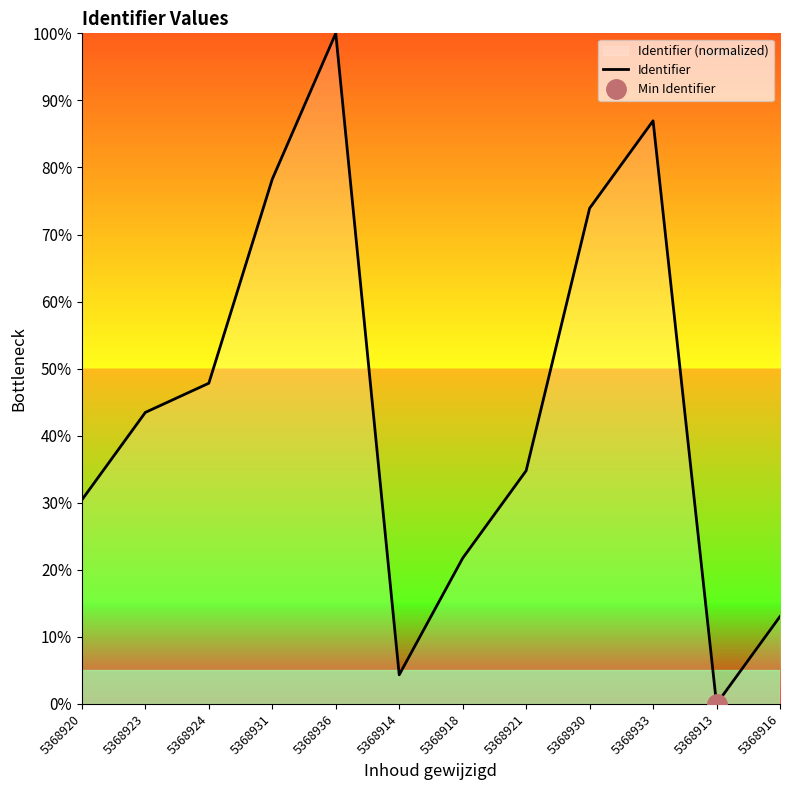

How many points are lower than both their immediate neighbors (excluding endpoints)?

2